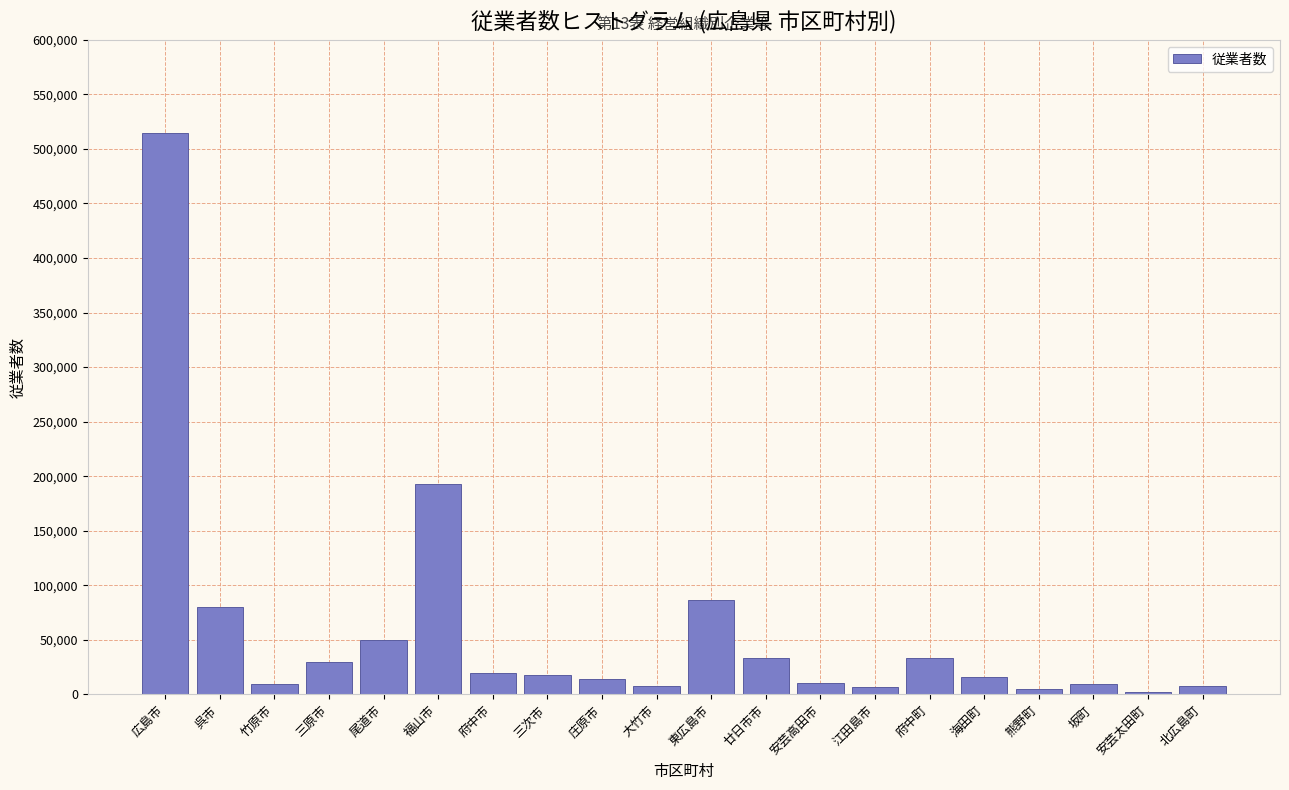

True or false: the data shows 17868 at 尾道市.

False